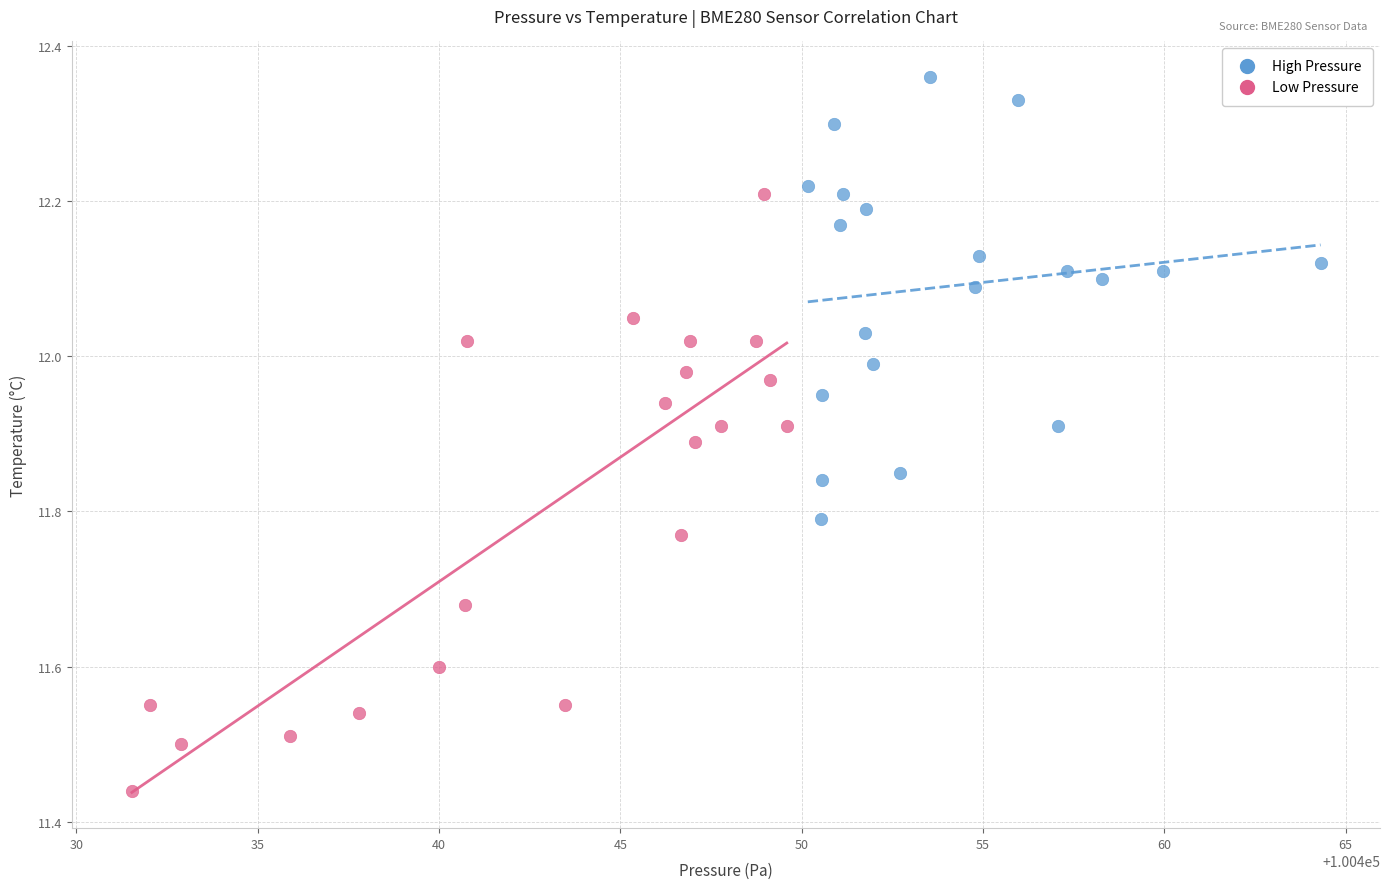

Which series contains the lowest Y value?

Low Pressure